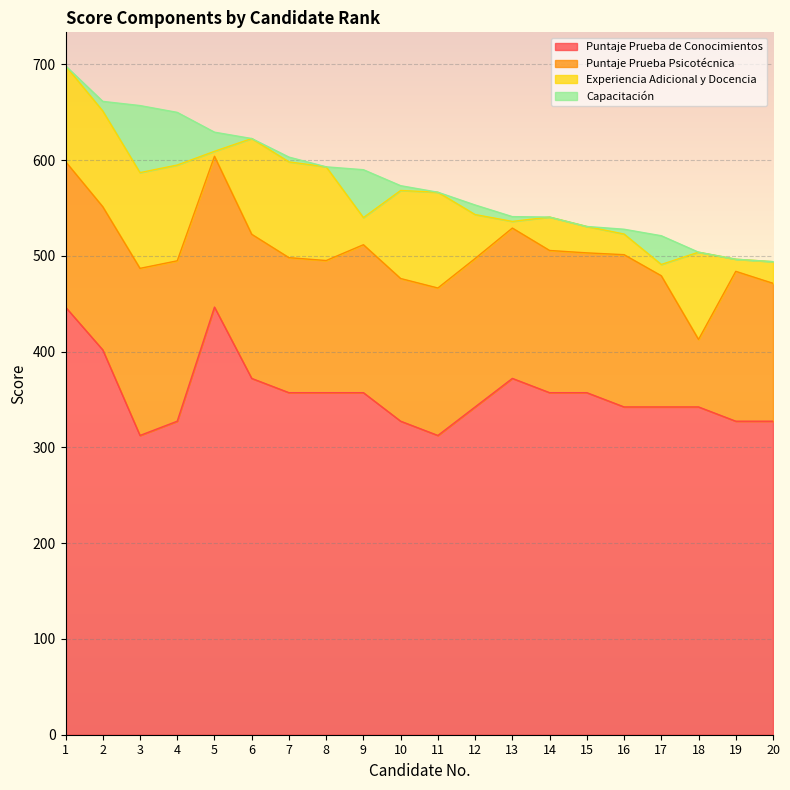

In Puntaje Prueba Psicotécnica, how many points are higher than both neighbors (excluding endpoints)?

5